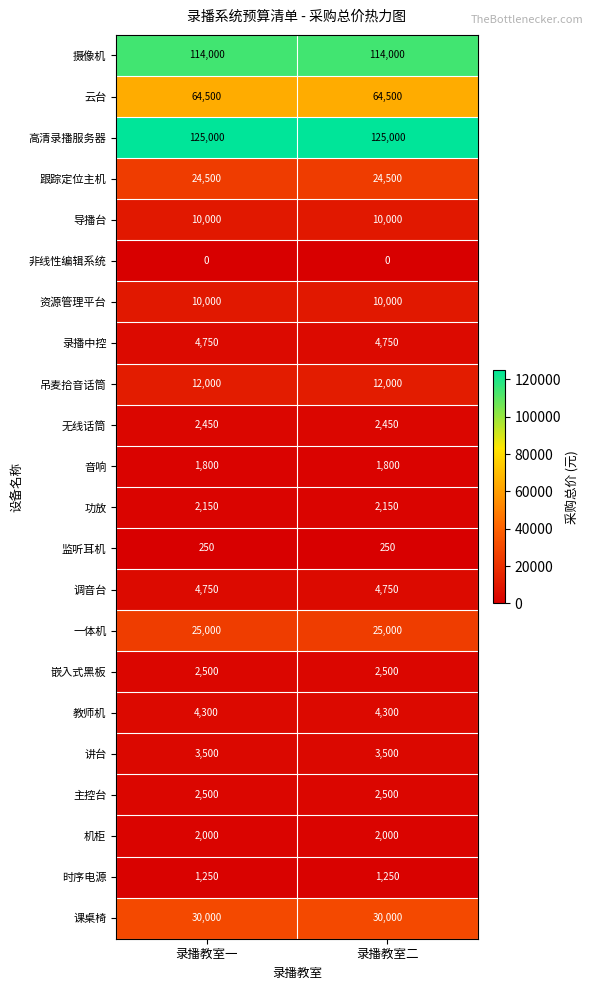

What is the difference between the highest and lowest values at 录播教室二?

125000